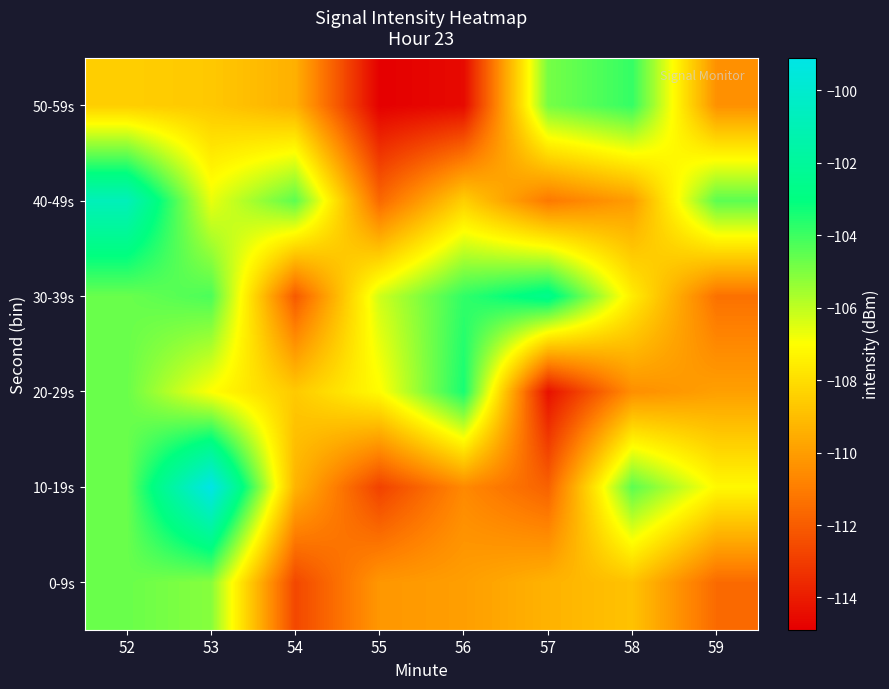

List the series in order of their peak value, lowest first.

0-9s, 50-59s, 20-29s, 30-39s, 40-49s, 10-19s